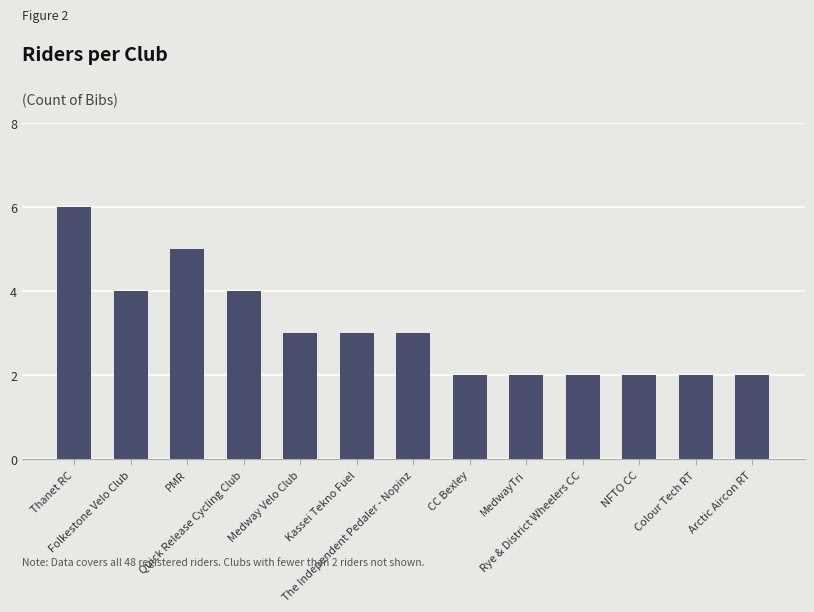

What is the maximum value shown in the chart?

6